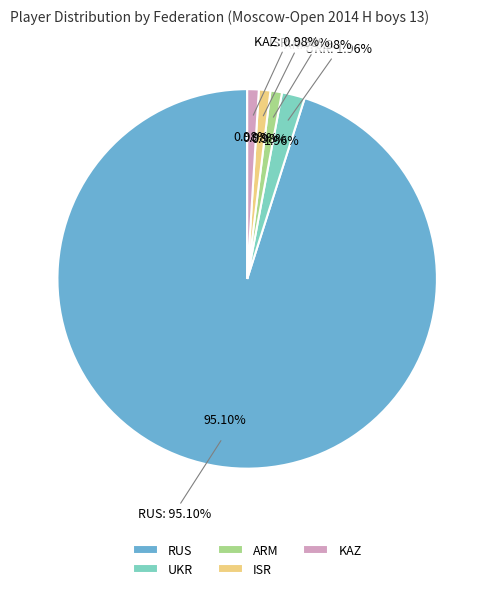

To the nearest percent, what portion does UKR represent?

2%